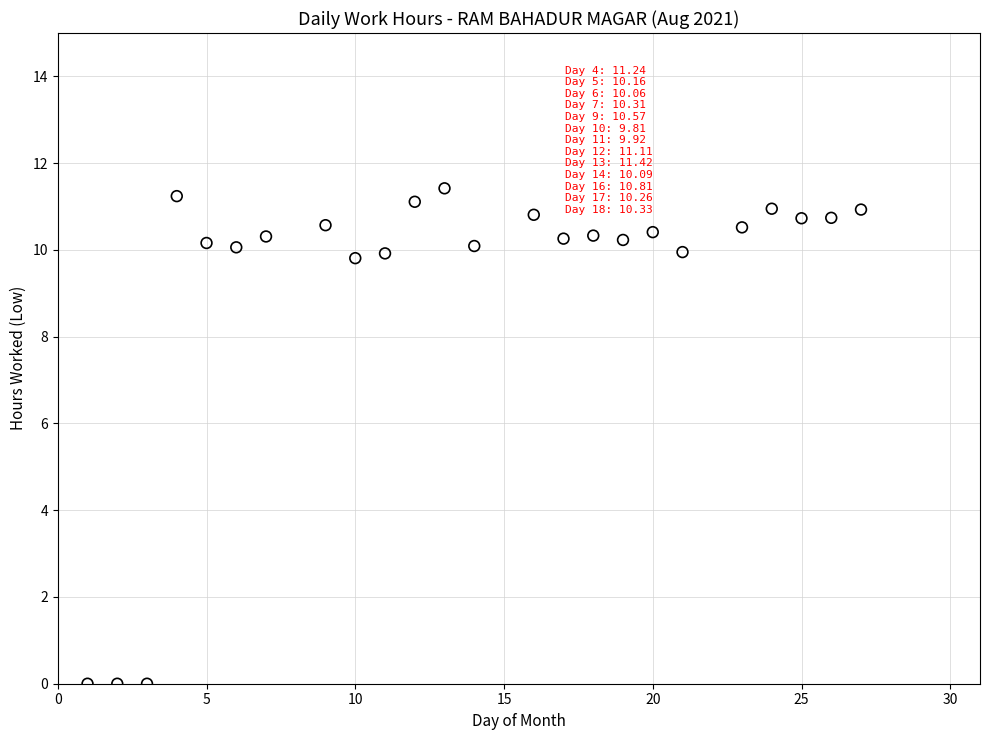

What is the range of Y values (max minus min)?

11.4